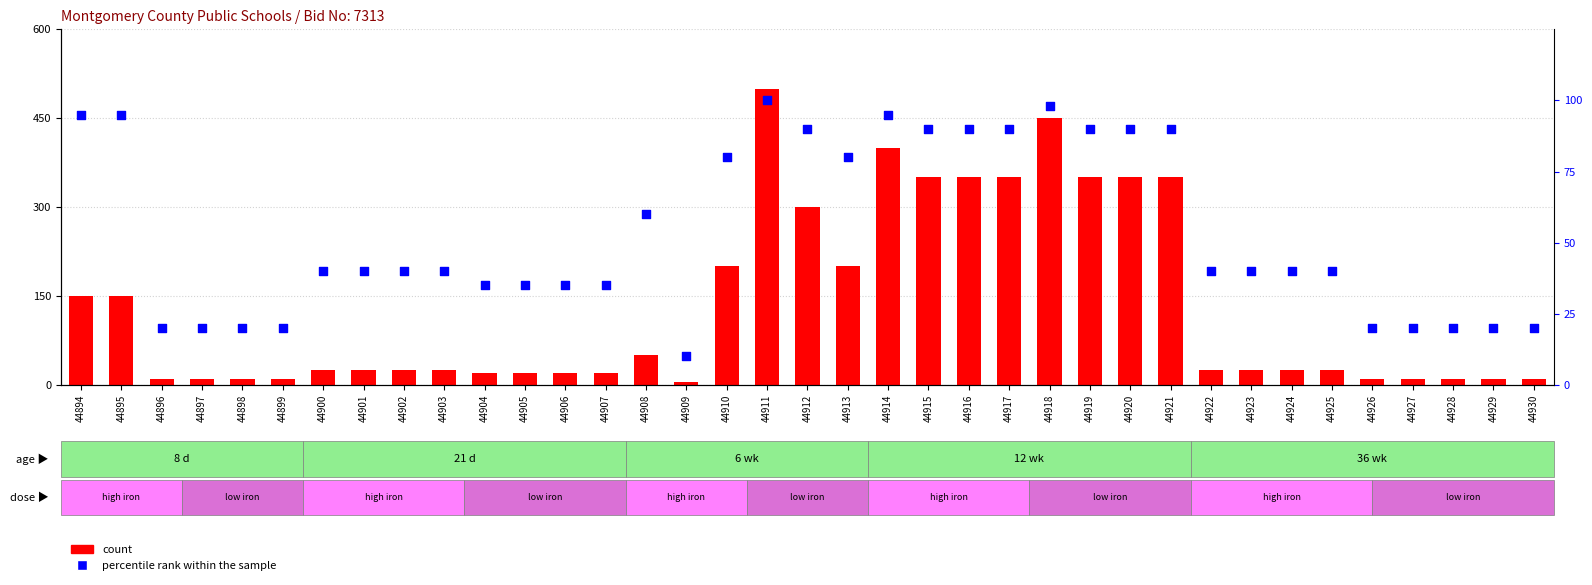

Which series contains the lowest Y value?

count